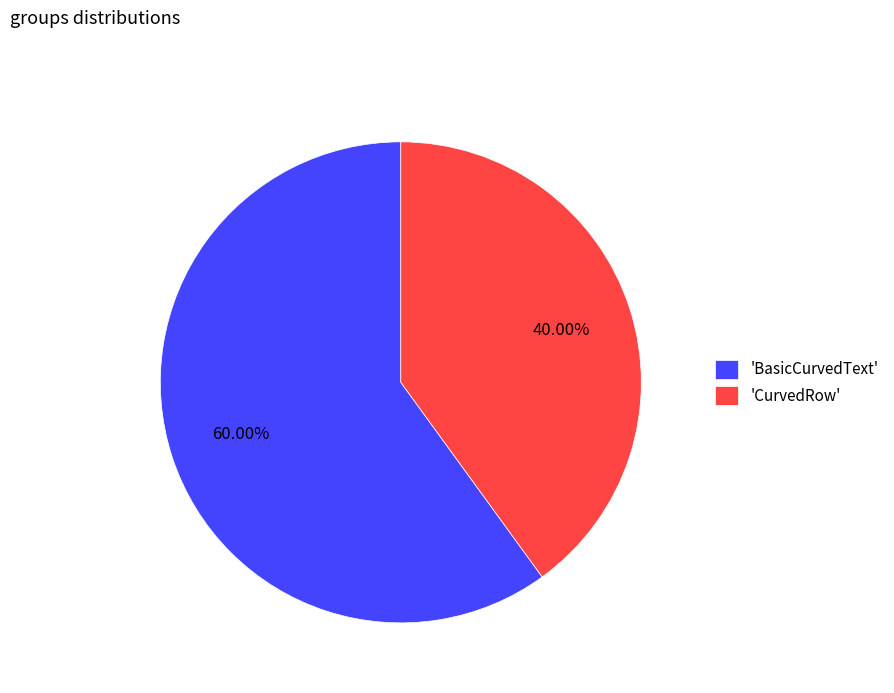

To the nearest percent, what is the difference between the largest and smallest slice percentages?

20%